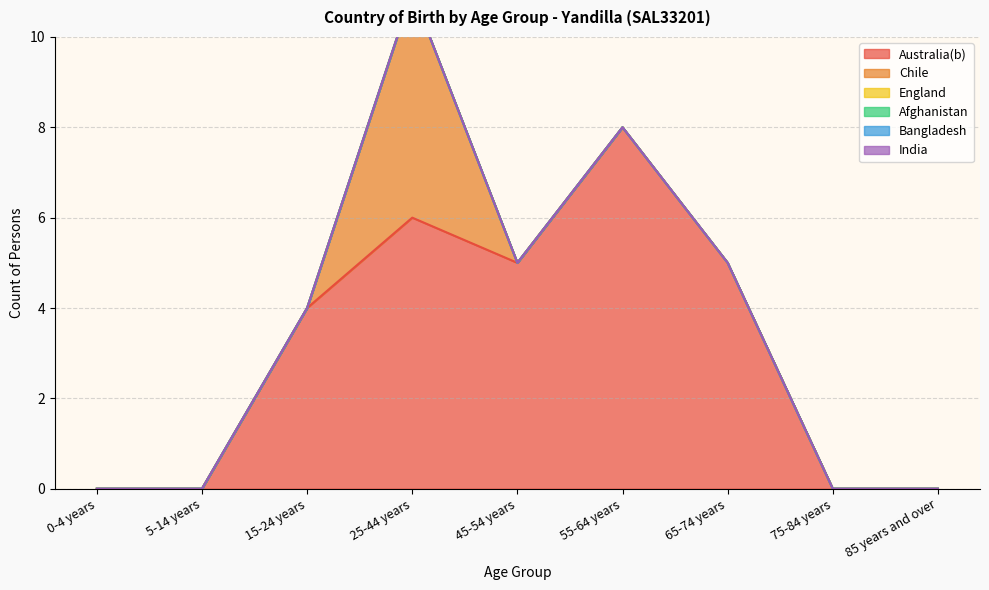

At 45-54 years, list the series in order from largest to smallest.

Australia(b), Chile, England, Afghanistan, Bangladesh, India